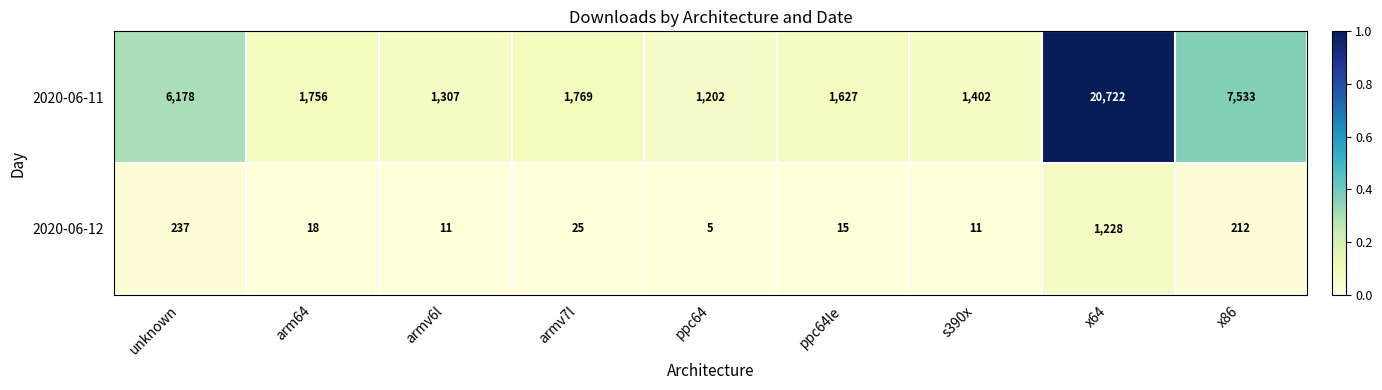

What is the spread (max minus min) of values at x86?

7321